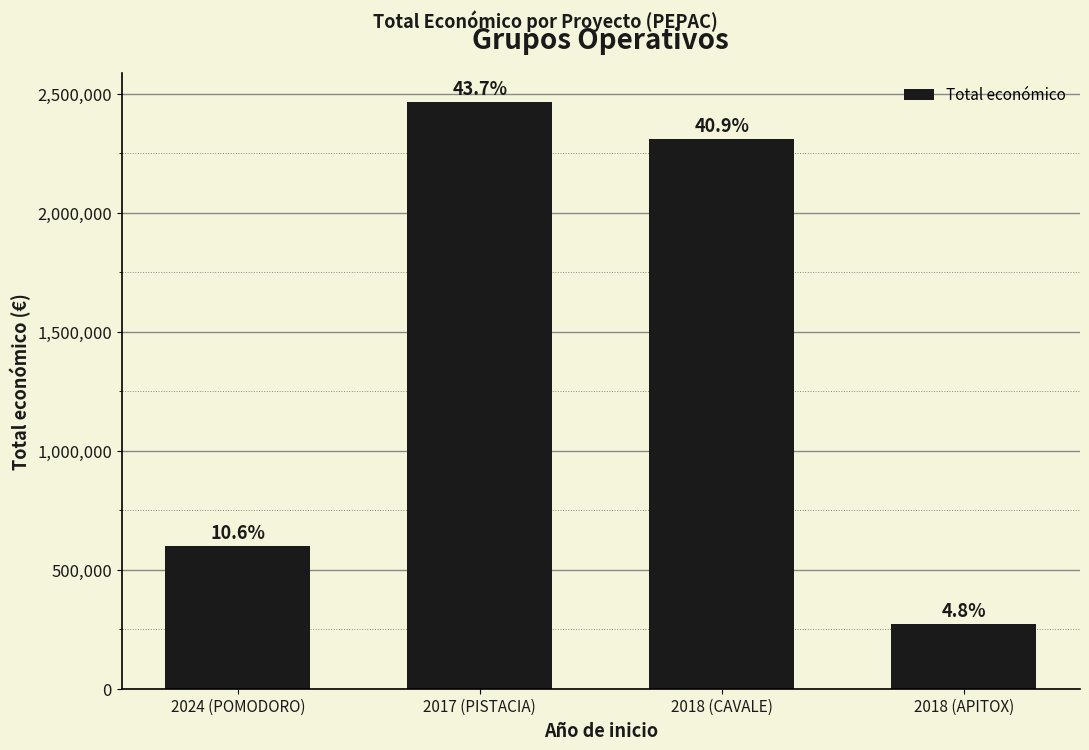

What is the change in value from 2024 (POMODORO) to 2018 (APITOX)?

-327988